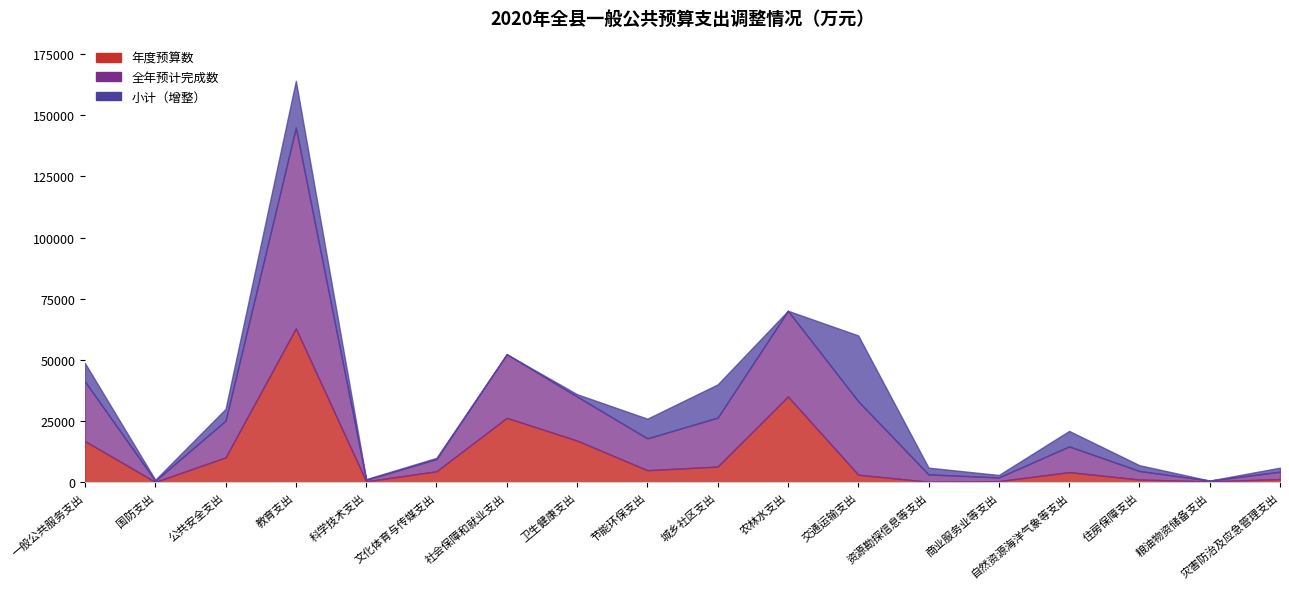

What is the label of the 4th point from the left?

教育支出